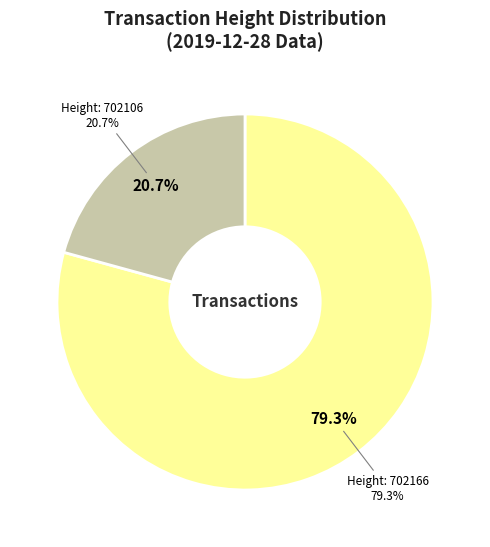

To the nearest percent, what is the combined percentage of 702106 and 702166?

100%